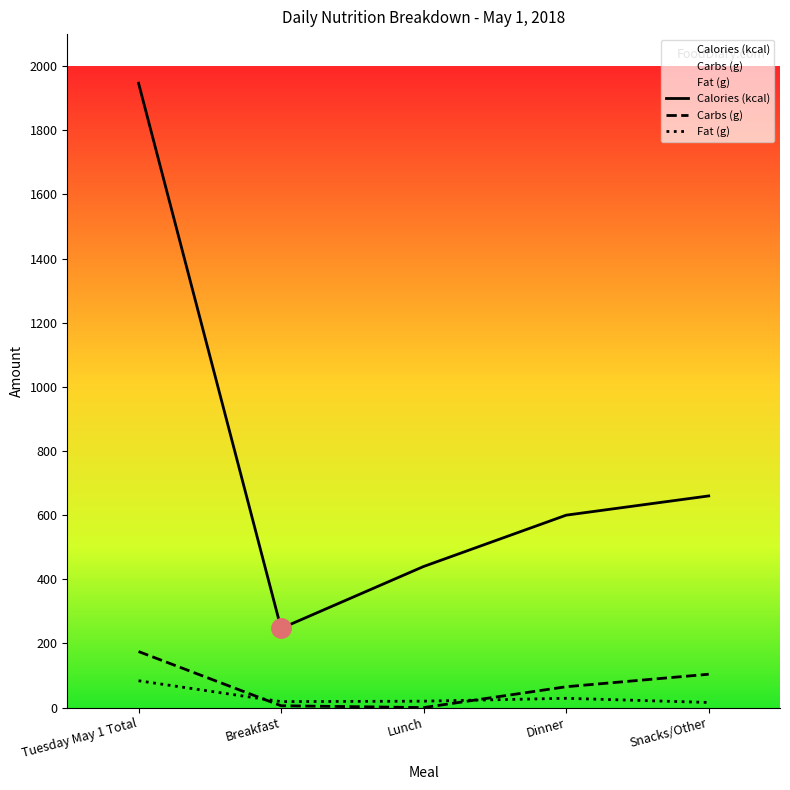

Is this an area chart (filled region under the line)?

No